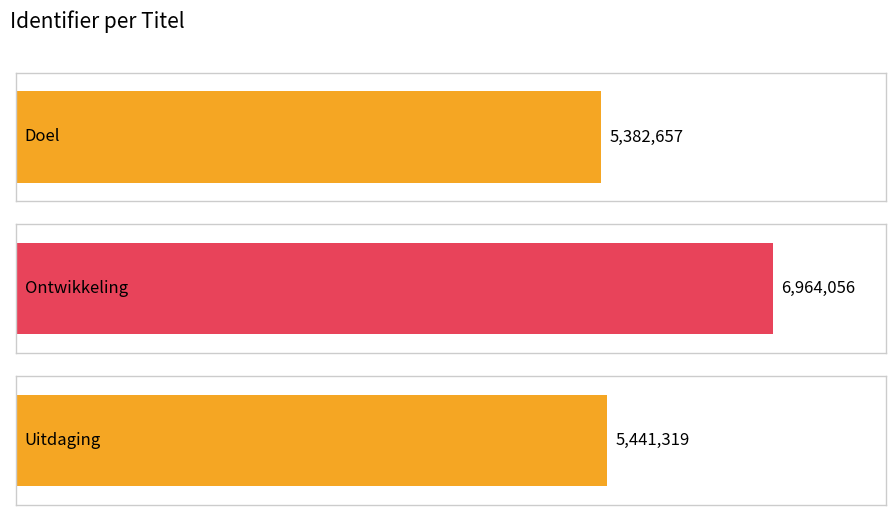

At which category does the chart reach its peak across all series?

Ontwikkeling